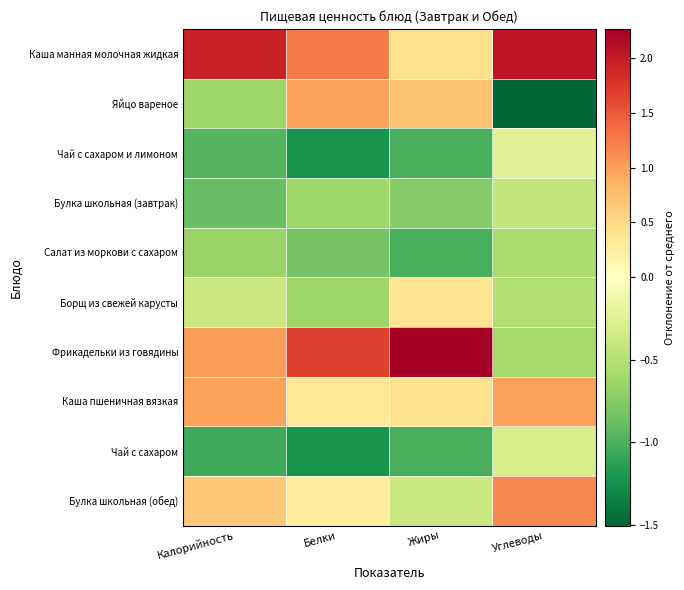

Reading left to right, what are all the values shown in this chart?

Каша манная молочная жидкая: Калорийность=1.9	Белки=1.2	Жиры=0.4	Углеводы=2.0
Яйцо вареное: Калорийность=-0.6	Белки=1.0	Жиры=0.7	Углеводы=-1.5
Чай с сахаром и лимоном: Калорийность=-1.0	Белки=-1.2	Жиры=-1.0	Углеводы=-0.2
Булка школьная (завтрак): Калорийность=-0.9	Белки=-0.6	Жиры=-0.8	Углеводы=-0.4
Салат из моркови с сахаром: Калорийность=-0.7	Белки=-0.8	Жиры=-1.0	Углеводы=-0.6
Борщ из свежей карусты: Калорийность=-0.4	Белки=-0.6	Жиры=0.4	Углеводы=-0.5
Фрикадельки из говядины: Калорийность=1.0	Белки=1.7	Жиры=2.3	Углеводы=-0.6
Каша пшеничная вязкая: Калорийность=1.0	Белки=0.3	Жиры=0.4	Углеводы=1.0
Чай с сахаром: Калорийность=-1.1	Белки=-1.2	Жиры=-1.0	Углеводы=-0.3
Булка школьная (обед): Калорийность=0.7	Белки=0.3	Жиры=-0.4	Углеводы=1.2